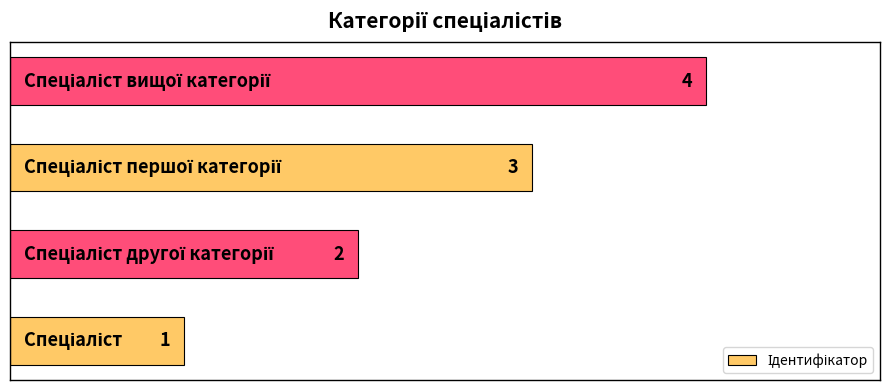

What is the sum of all values?

10